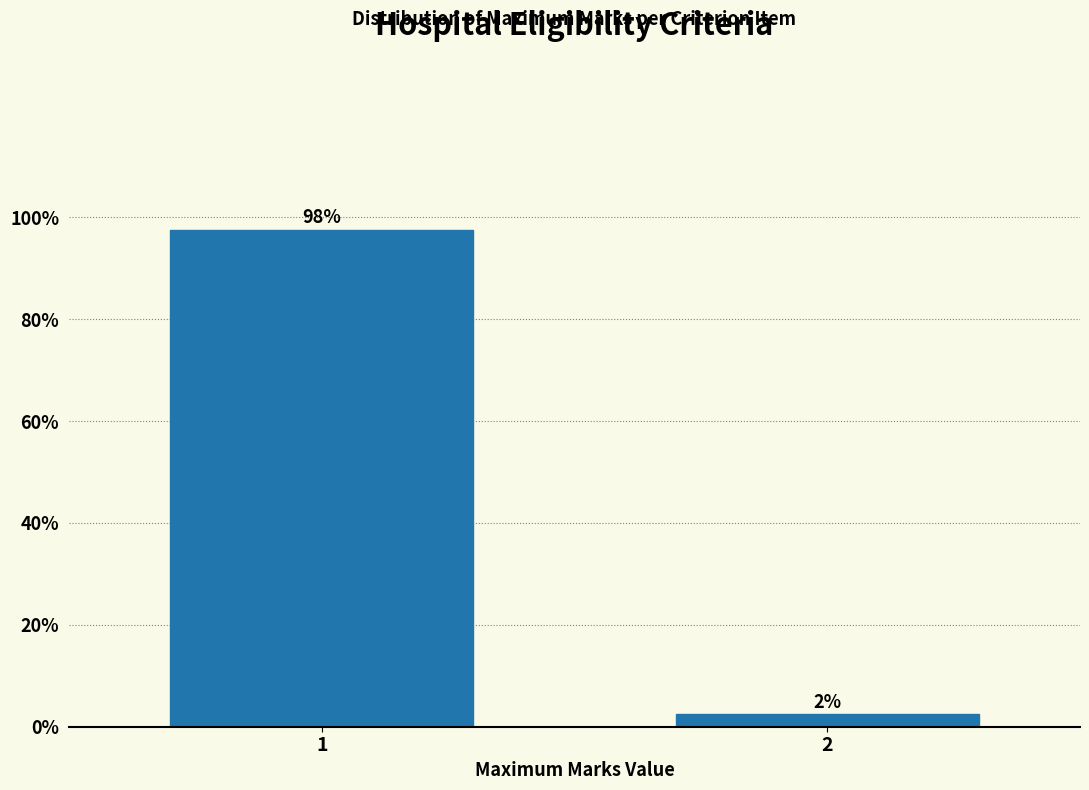

What is the value of the 1st bar from the left?

97.6